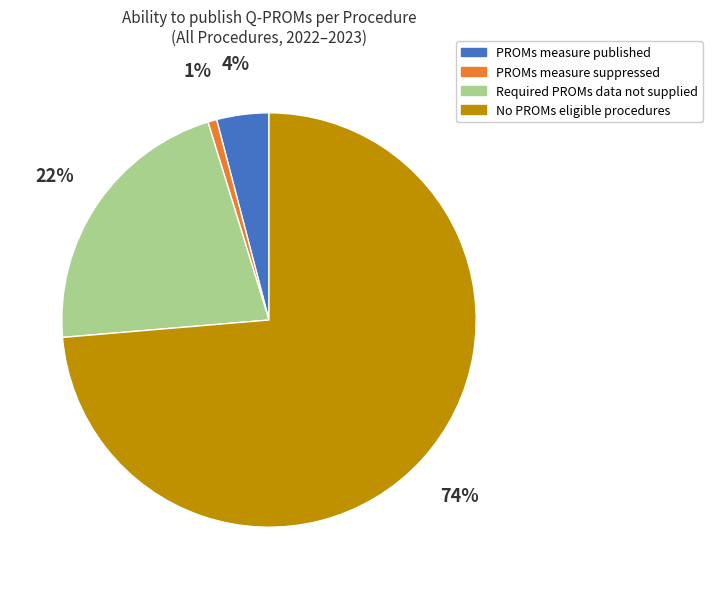

To the nearest percent, what is the average slice percentage?

25%